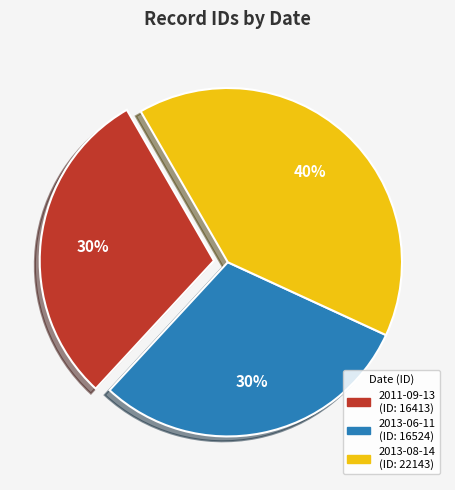

Approximately how many times larger is the value at 2011-09-13 compared to 2013-06-11?

1.0